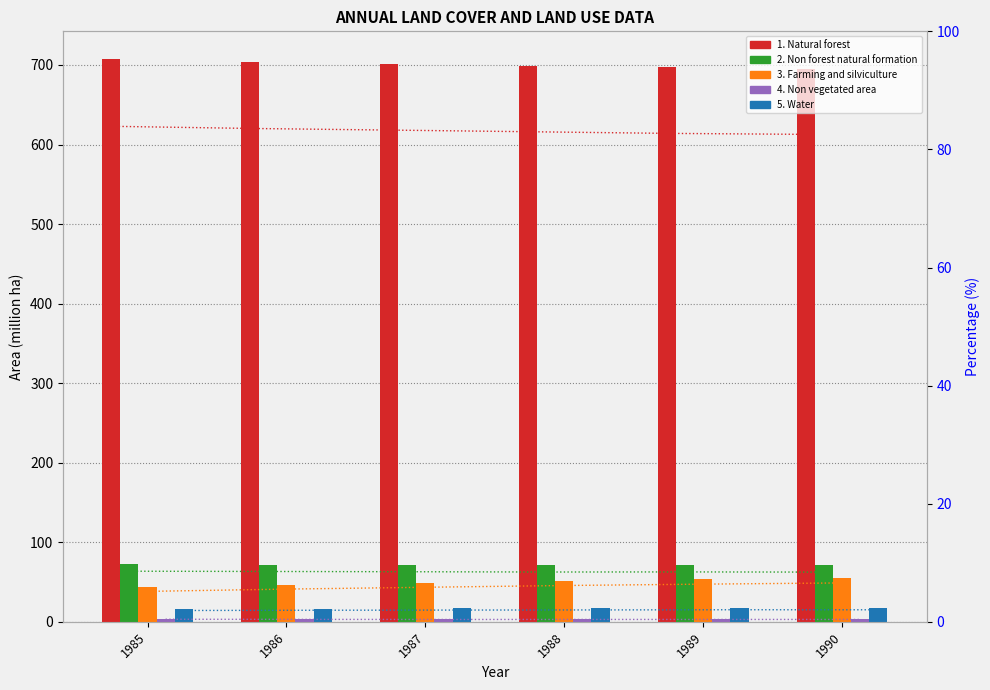

Reading left to right, transcribe all the data shown in this chart.

1. Natural forest: 706.9	703.9	701.5	699.2	696.8	695.4
2. Non forest natural formation: 72.2	71.8	71.5	71.0	71.2	70.9
3. Farming and silviculture: 43.4	46.7	49.3	51.8	53.8	55.5
4. Non vegetated area: 3.7	3.5	3.3	3.4	3.4	3.4
5. Water: 16.2	16.5	16.8	17.0	17.2	17.2